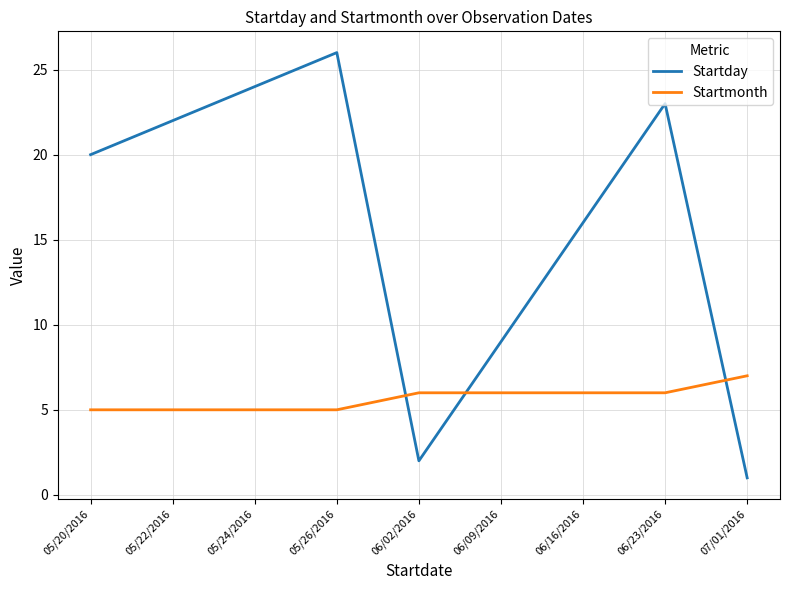

What is the difference between the maximum and second lowest values in the Startmonth series?

2